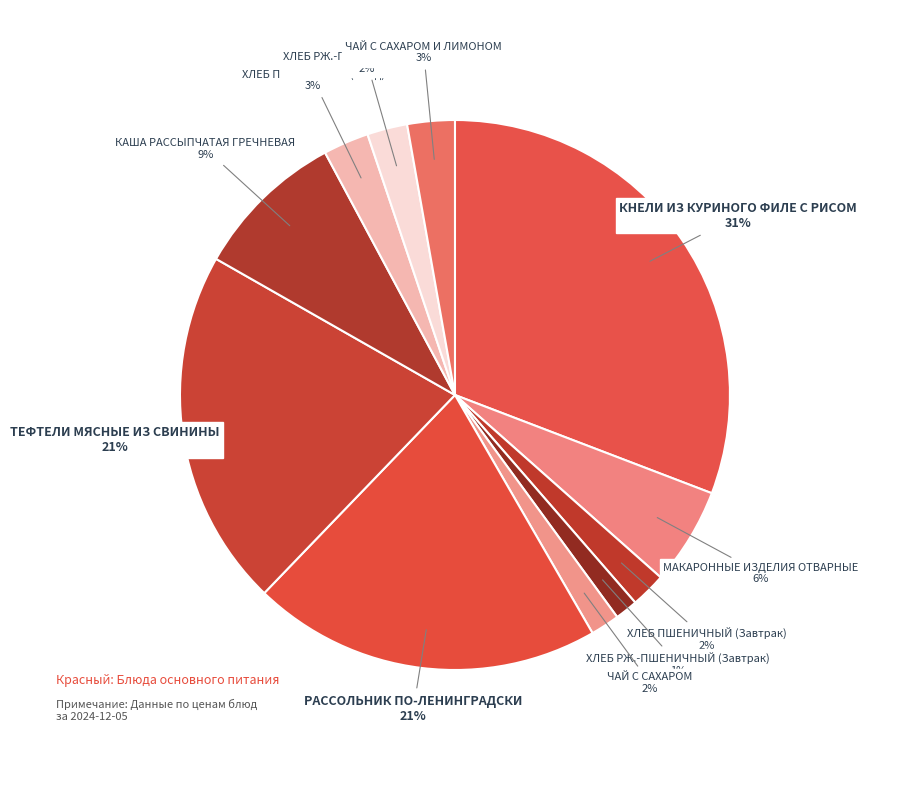

How many slices are in this pie chart?

11